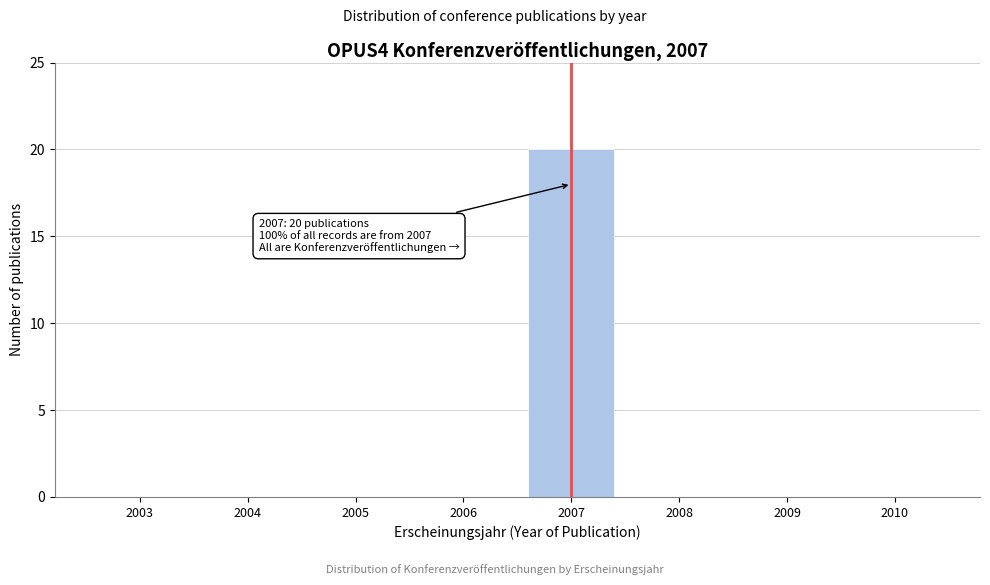

Reading left to right, extract all data points from this chart.

2003=0	2004=0	2005=0	2006=0	2007=20	2008=0	2009=0	2010=0